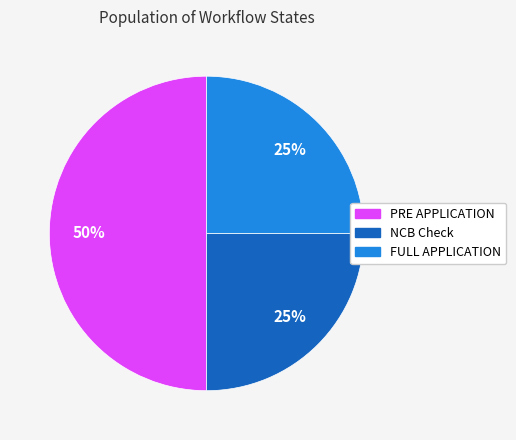

Combined, do PRE APPLICATION and FULL APPLICATION account for over 50%?

Yes